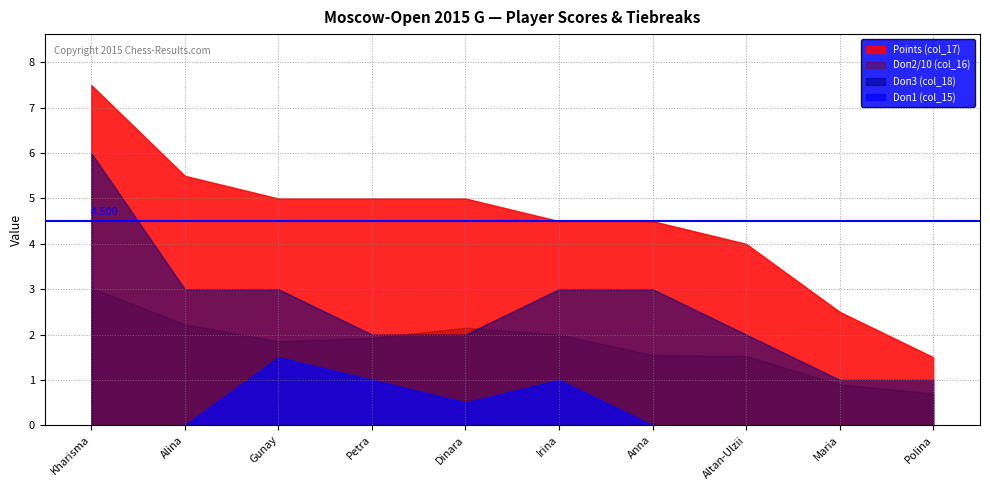

Rank the series by their maximum value, from highest to lowest.

Points (col_17), Doп3 (col_18), Doп2/10 (col_16), Doп1 (col_15)